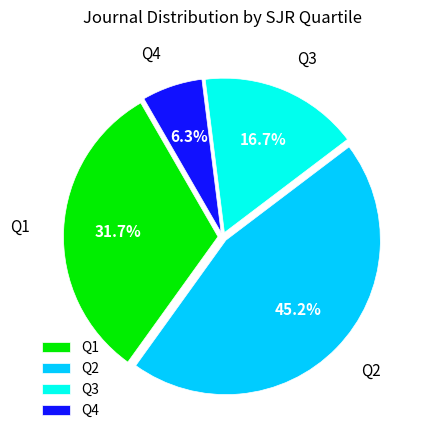

How many slices are in this pie chart?

4